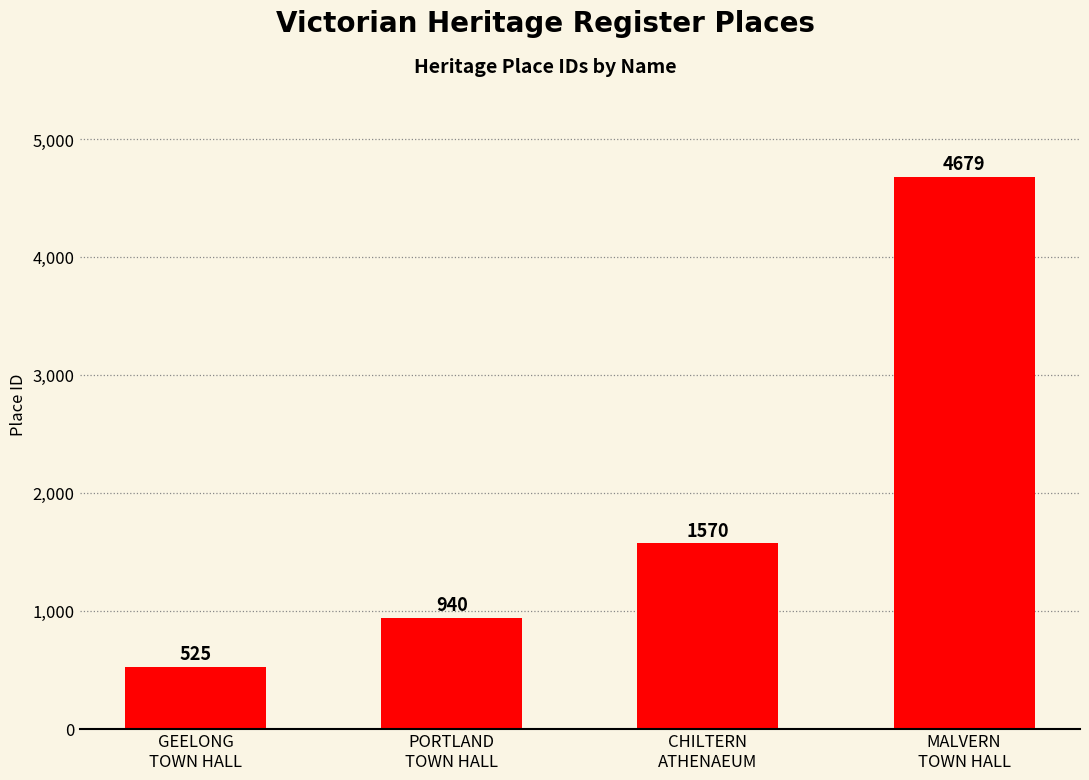

What is the difference between the values at MALVERN
TOWN HALL and PORTLAND
TOWN HALL?

3739